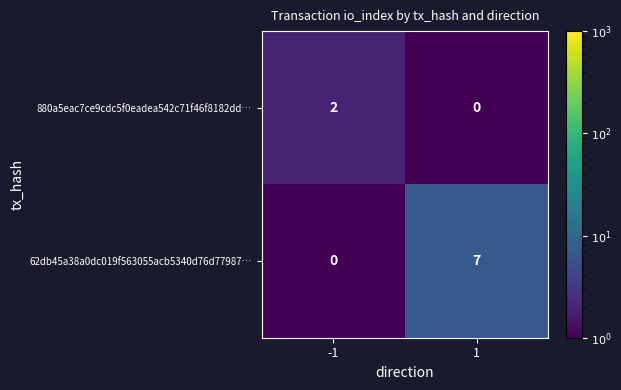

At which category is the sum across all series the highest?

1